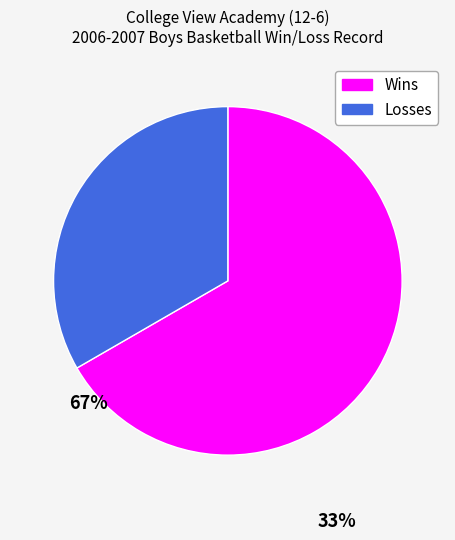

True or false: Wins accounts for 81% of the total.

False